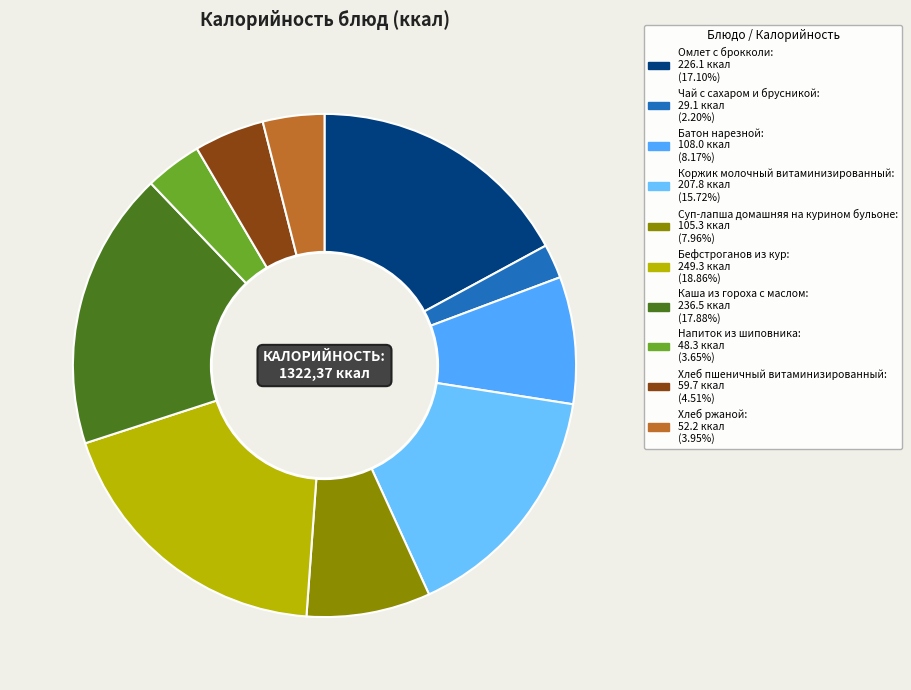

Is there a majority slice in this chart?

No